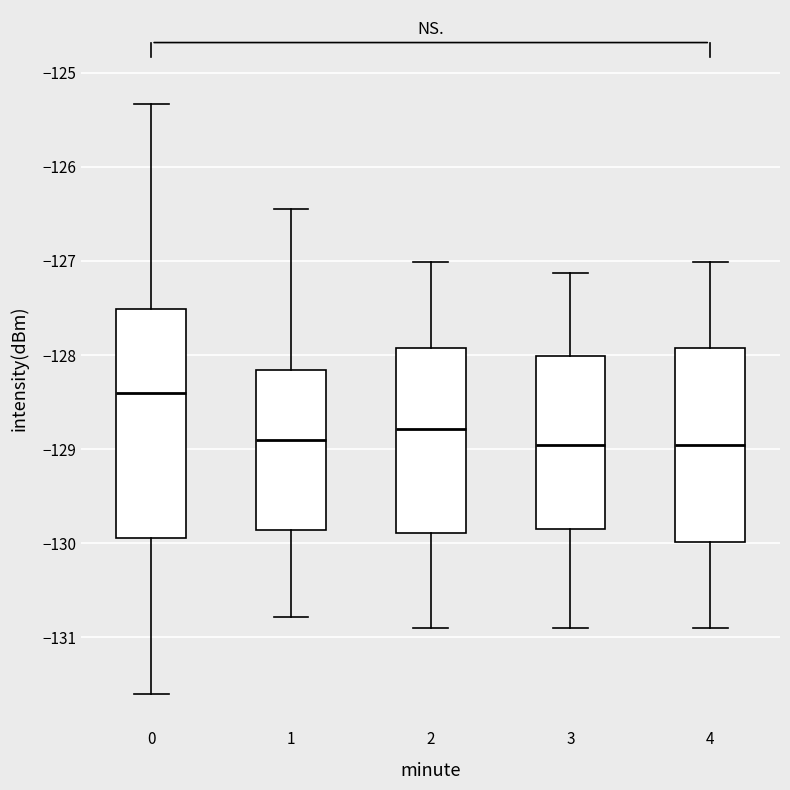

Comparing the boxes themselves (not the whiskers), which one is the tallest?

0